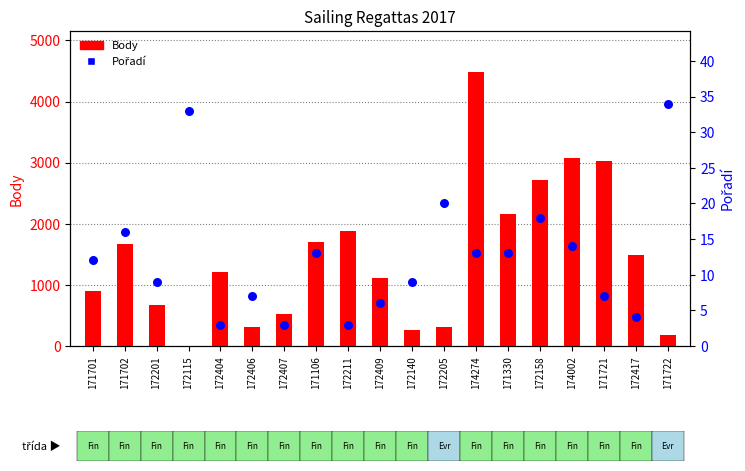

What are all the series names shown in the legend?

Body, Pořadí